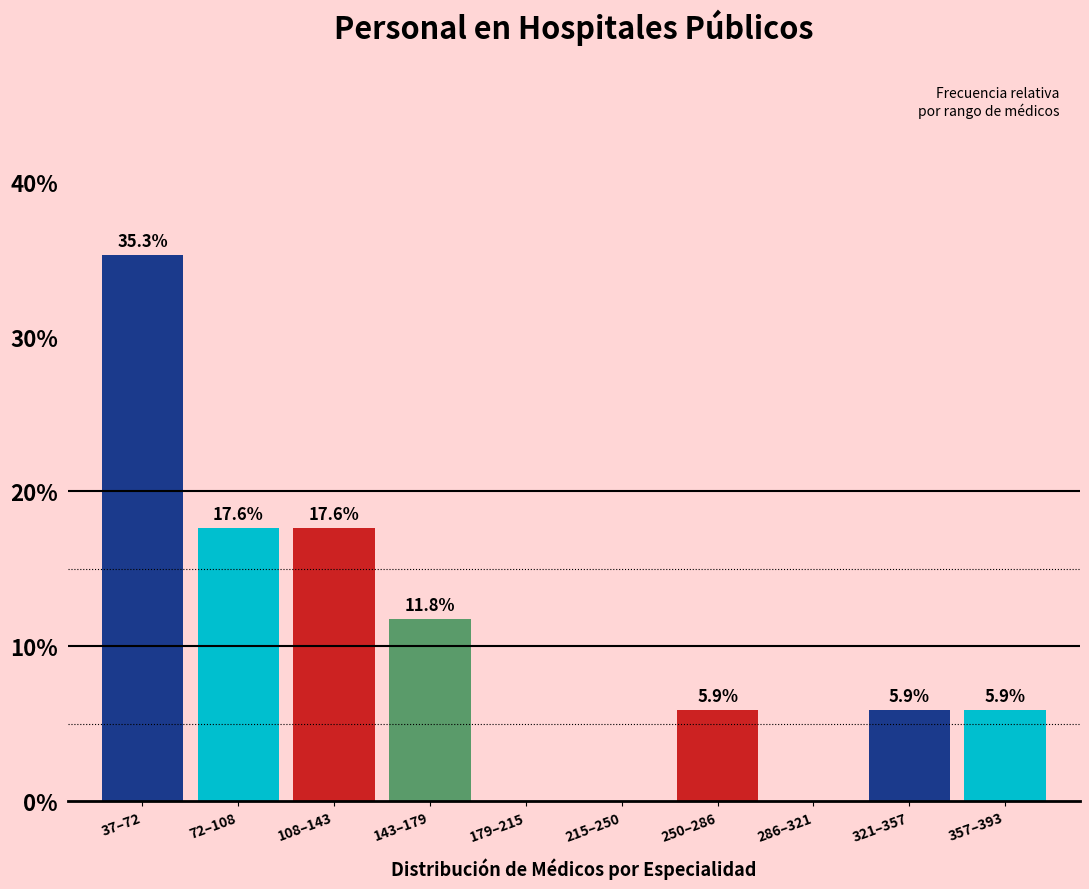

Reading left to right, transcribe all the data shown in this chart.

37–72=35.3	72–108=17.6	108–143=17.6	143–179=11.8	179–215=0.0	215–250=0.0	250–286=5.9	286–321=0.0	321–357=5.9	357–393=5.9